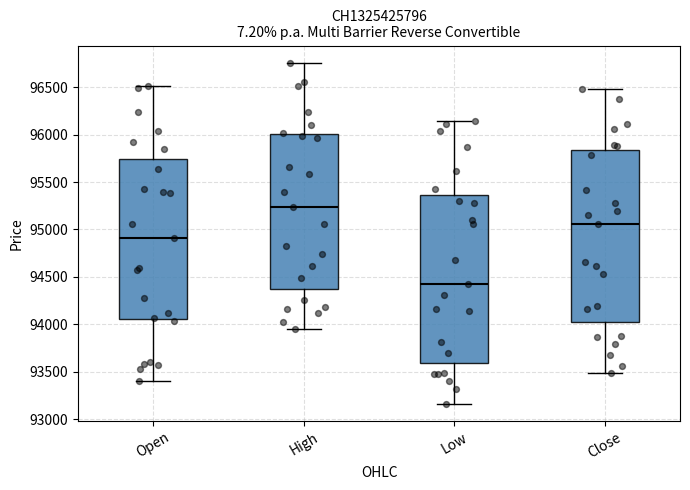

Reading left to right, transcribe this box plot: for each box, give where its median line is, the range the box spans, and where its two whiskers end, as read against the y-axis. The values are not printed on the chart, so give them approximately, as read against the axis.

Open: median 94900, box 94050 to 95750, whiskers 93400 to 96500
High: median 95250, box 94400 to 96000, whiskers 93950 to 96750
Low: median 94400, box 93600 to 95350, whiskers 93150 to 96150
Close: median 95050, box 94000 to 95850, whiskers 93500 to 96500